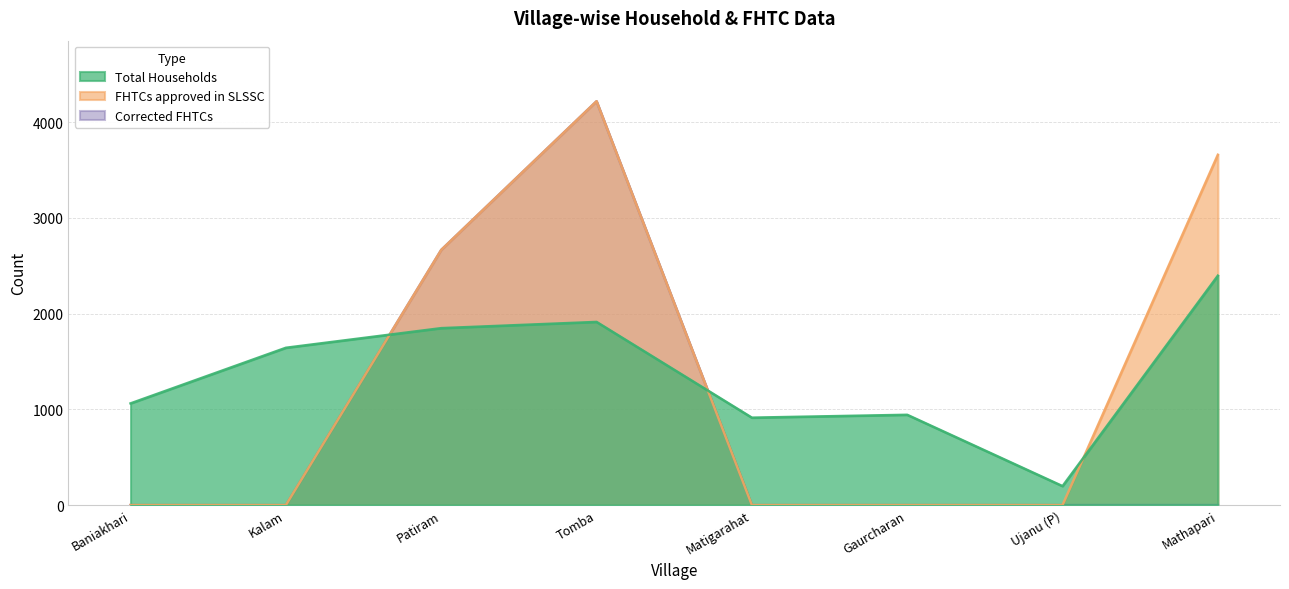

True or false: Corrected FHTCs has more than 1 interior local peaks.

False